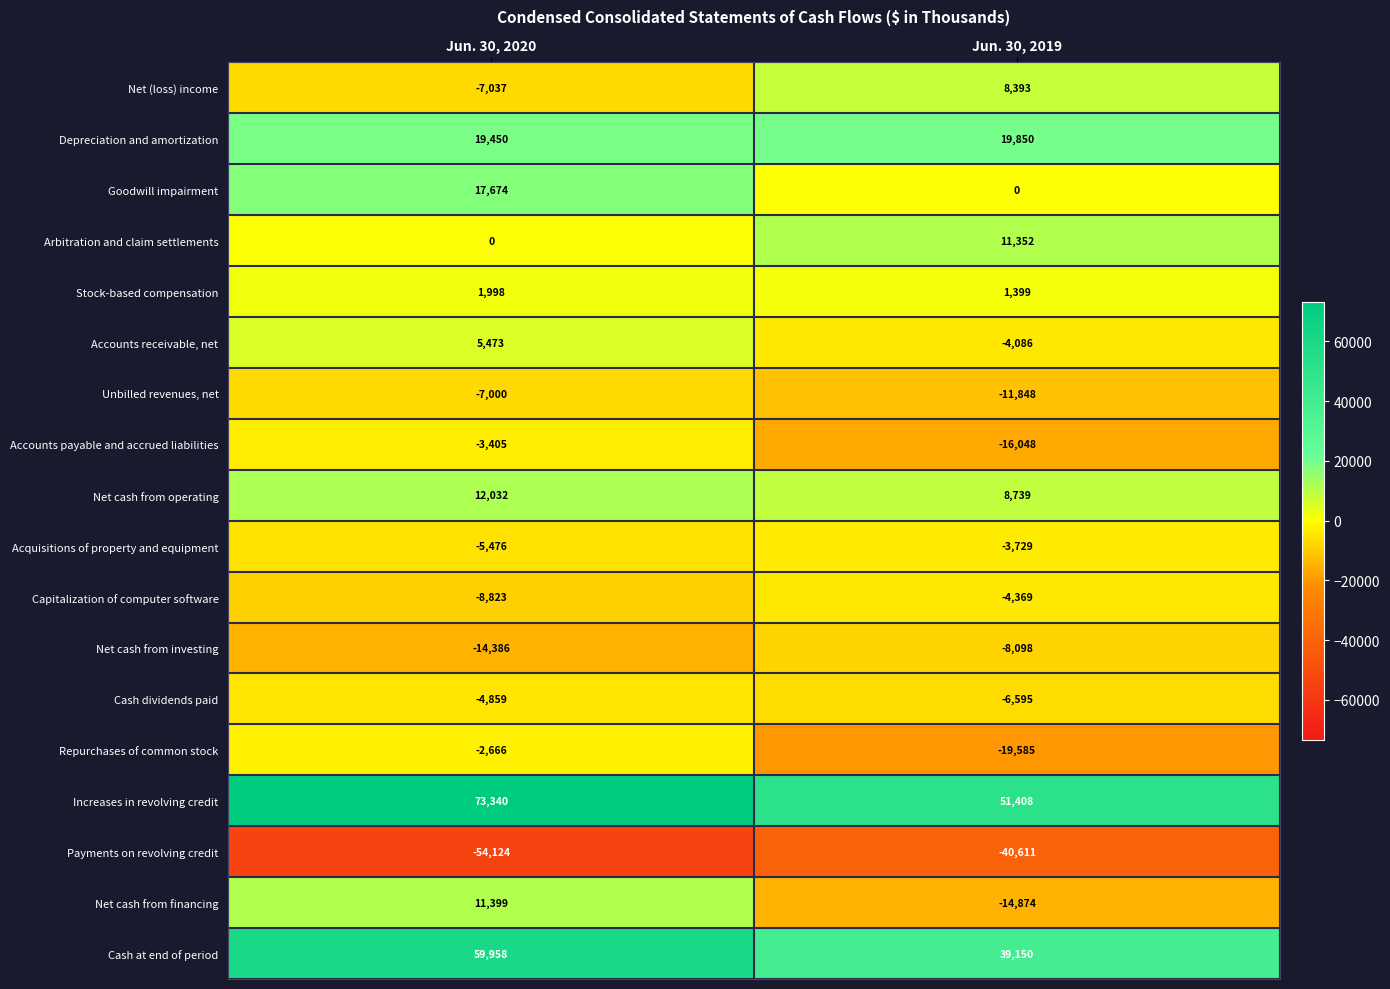

At which label is Depreciation and amortization closest to 19650?

Jun. 30, 2020